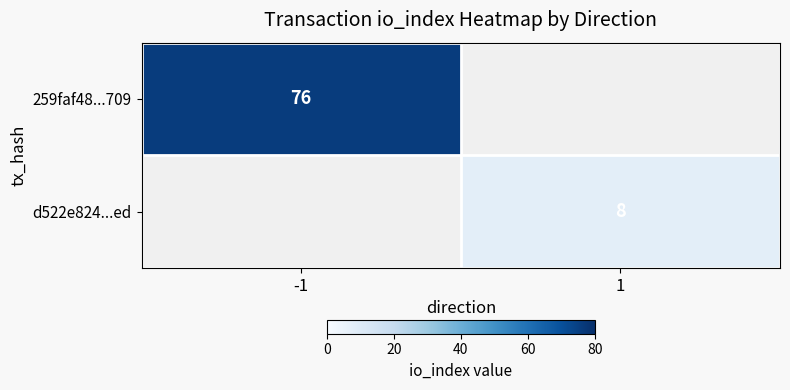

Is the value of d522e824...ed at 1 greater than the value of 259faf48...709 at -1?

No